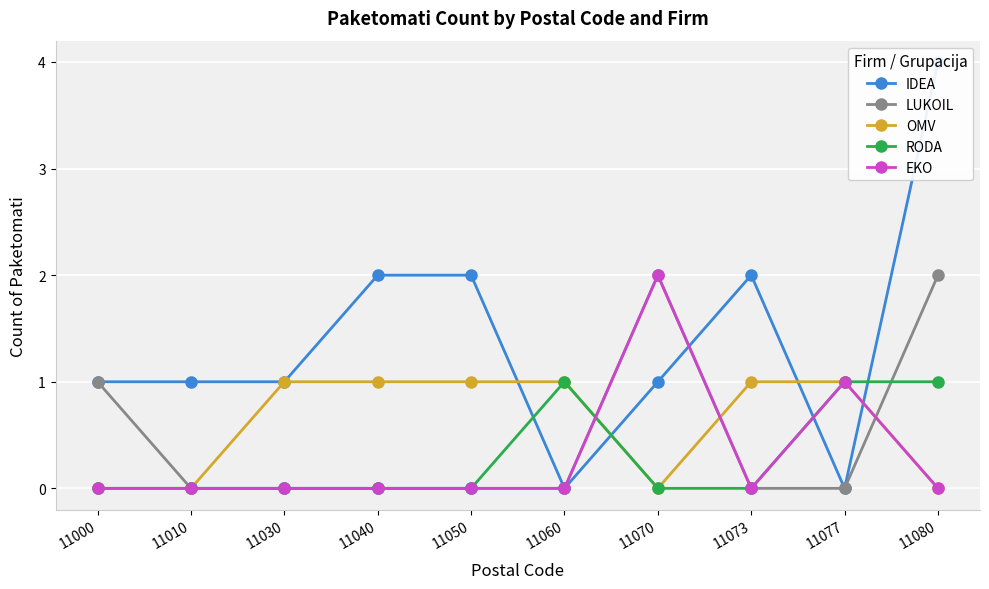

What is the sum of all OMV values?

6